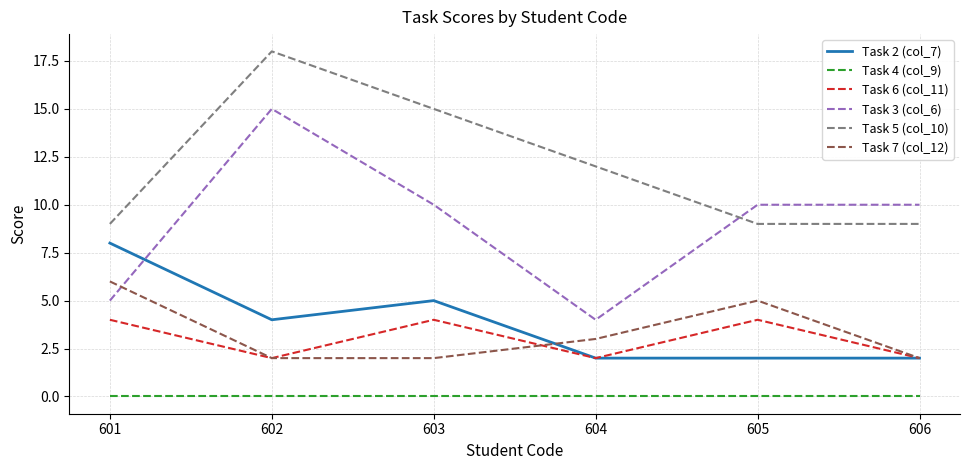

At how many categories does at least one series exceed 1?

6